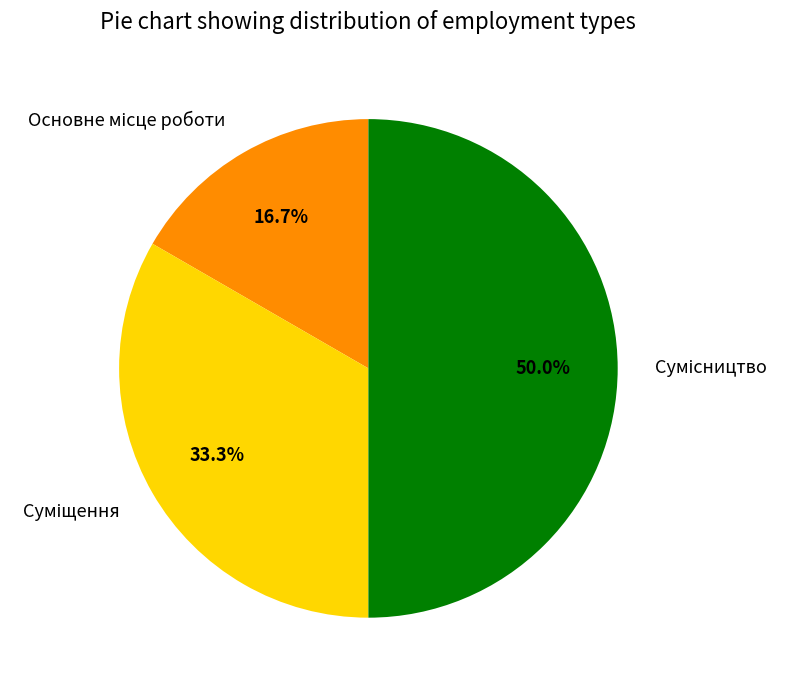

How many segments does this pie chart have?

3